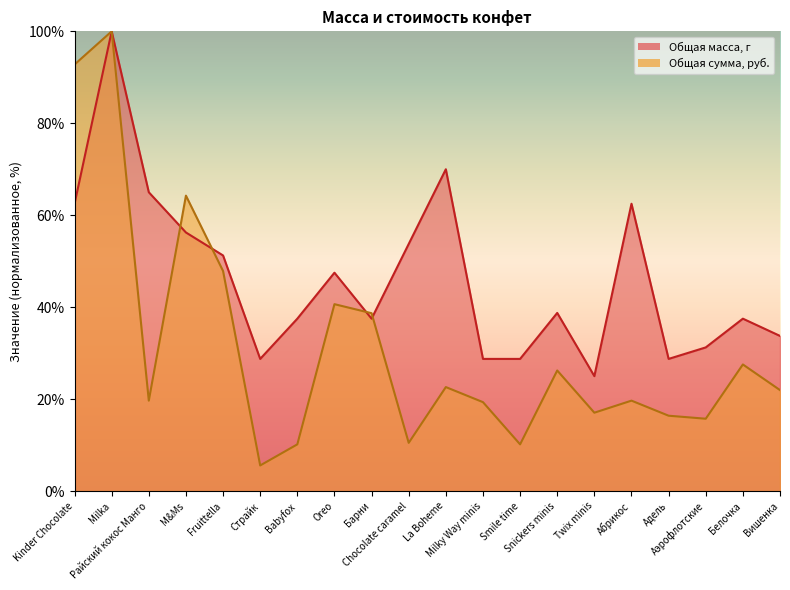

What is the value of the Общая сумма, руб. point at the 10th from the left?

10.5